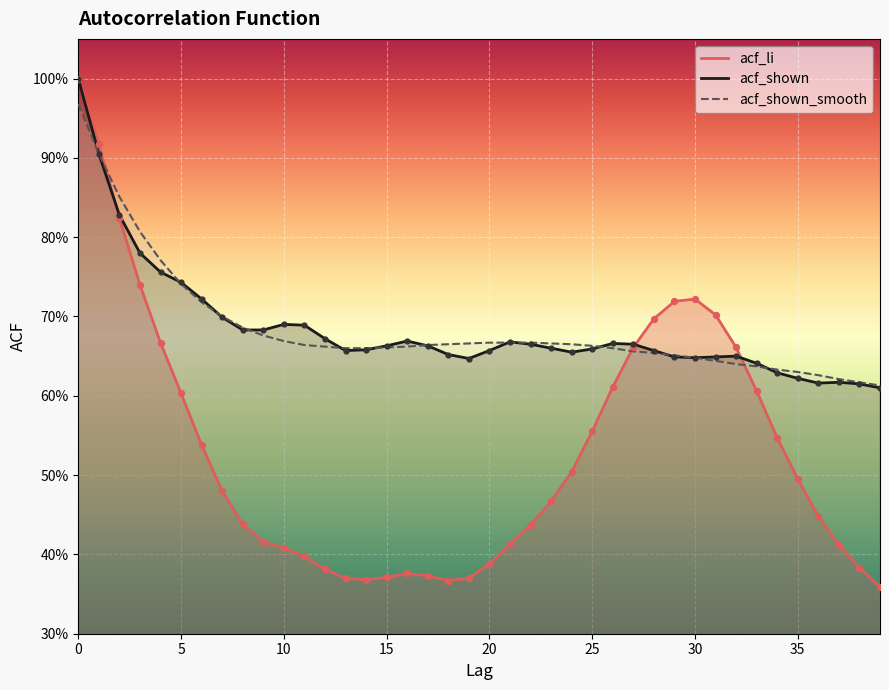

What are all the series names shown in the legend?

acf_li, acf_shown, acf_shown_smooth